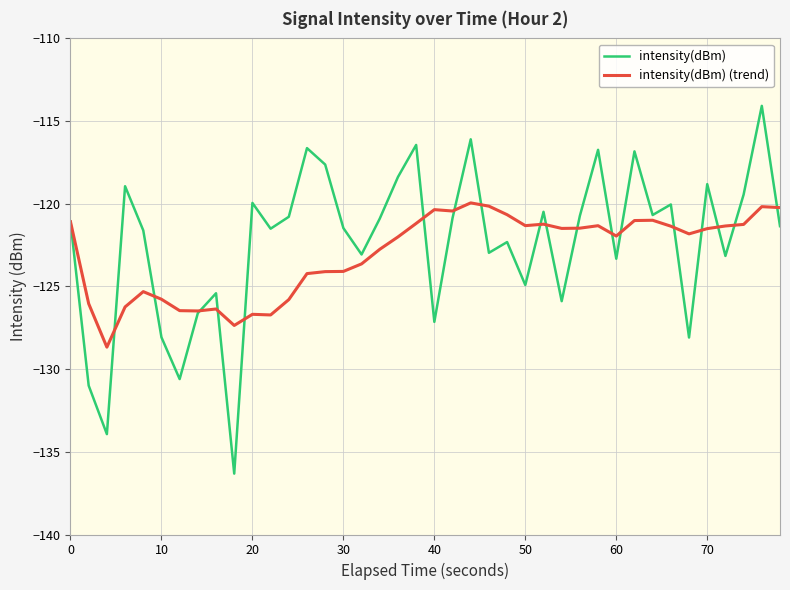

List the series in order of their peak value, lowest first.

intensity(dBm) (trend), intensity(dBm)